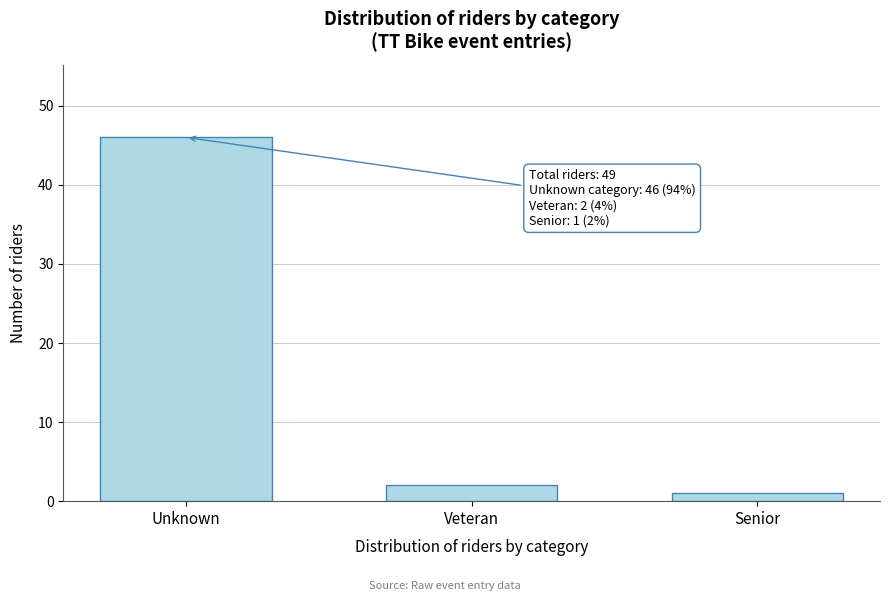

Reading left to right, list all the values displayed in this chart.

Unknown=46	Veteran=2	Senior=1